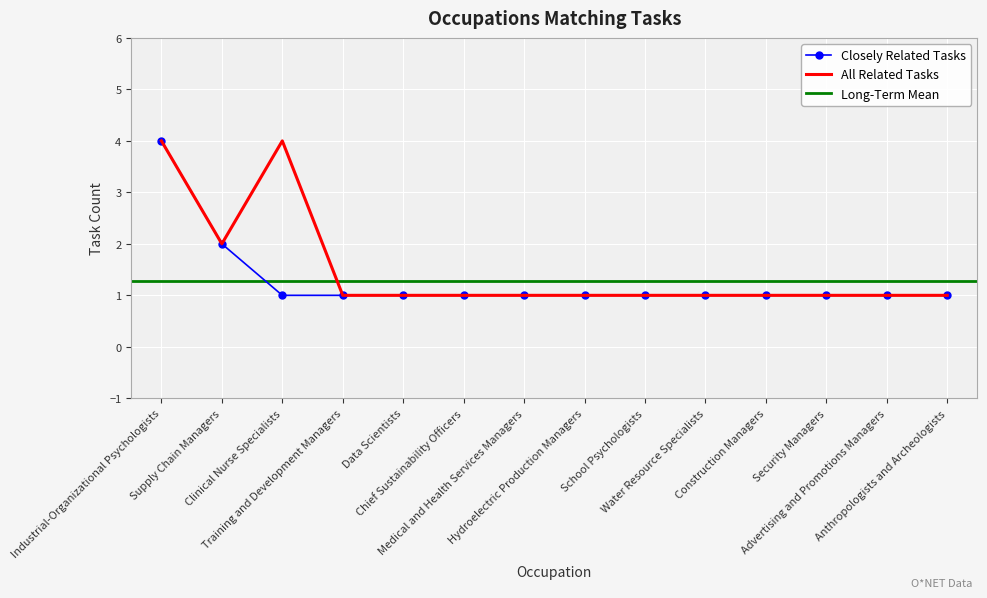

What is the value of the Closely Related Tasks point at the 11th from the left?

1